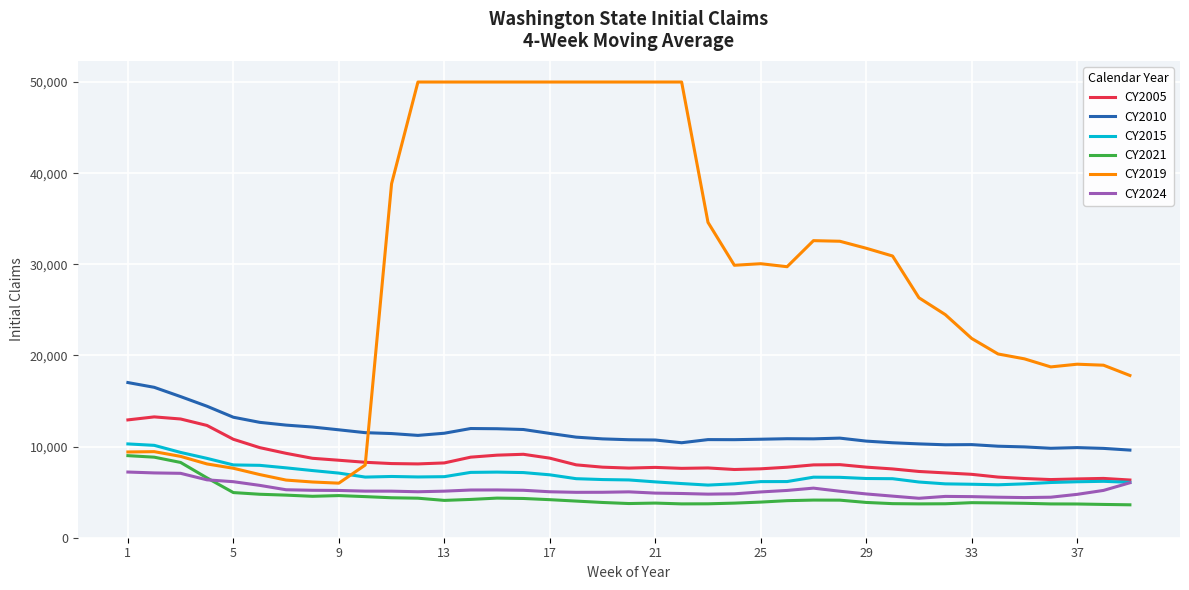

Which series has the largest range (max minus min)?

CY2019